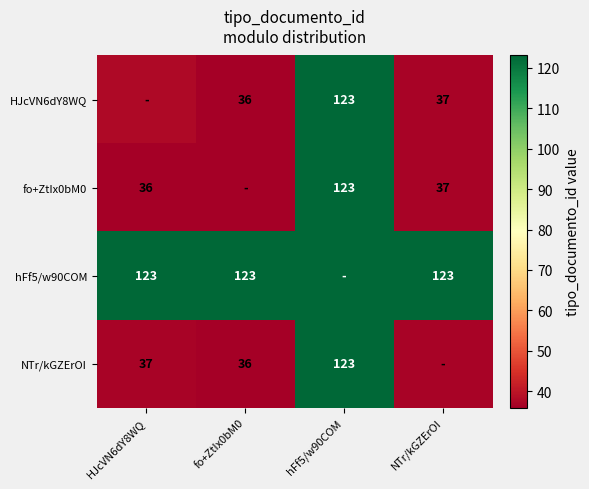

Is the value of hFf5/w90COM at fo+ZtIx0bM0 greater than the value of HJcVN6dY8WQ at fo+ZtIx0bM0?

Yes